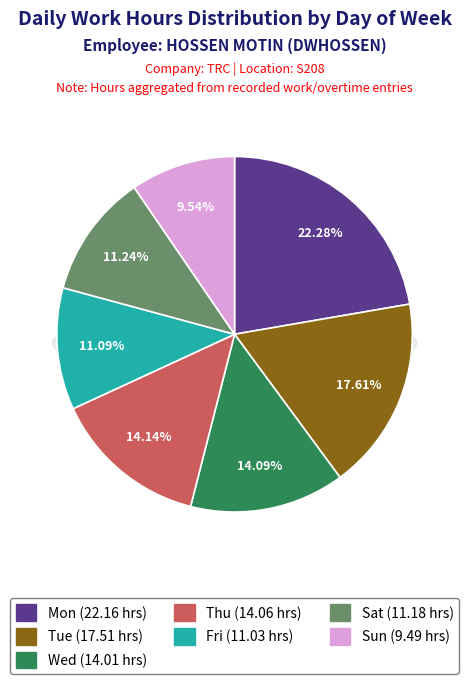

Which category has the smallest portion of the pie?

Sun